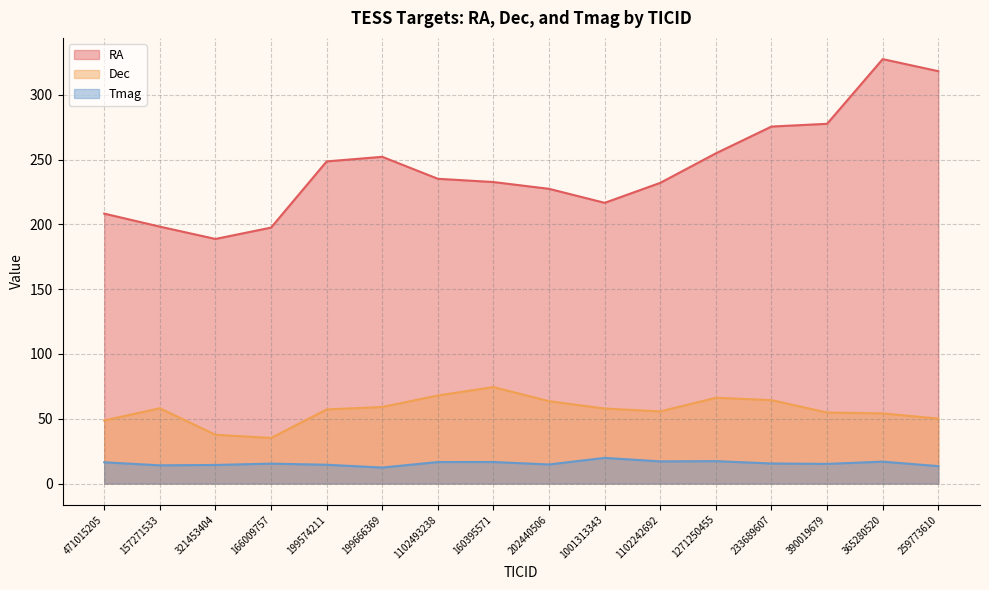

What is the approximate value of Dec at 233689607?

64.4